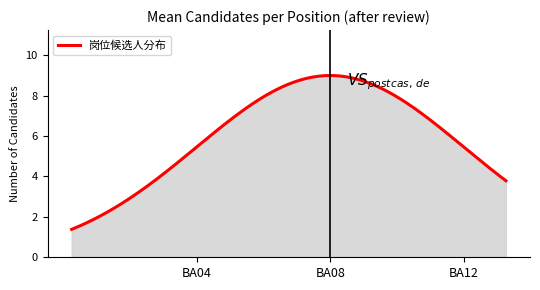

What is the difference between the maximum and minimum values?

7.6